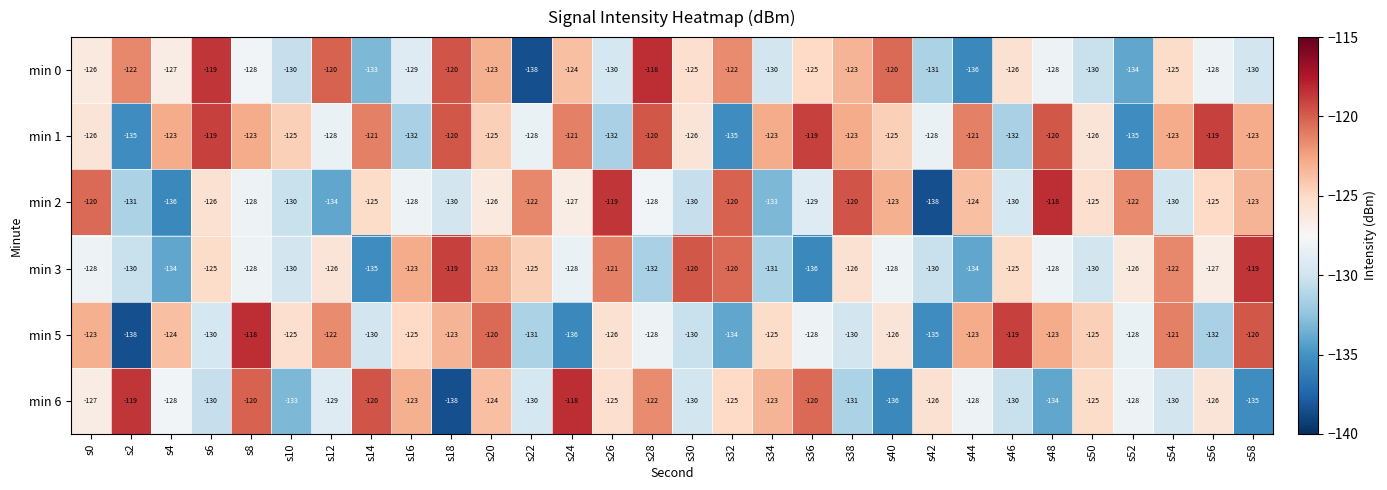

Read the min 6 value at s10, to the nearest 10.

-130